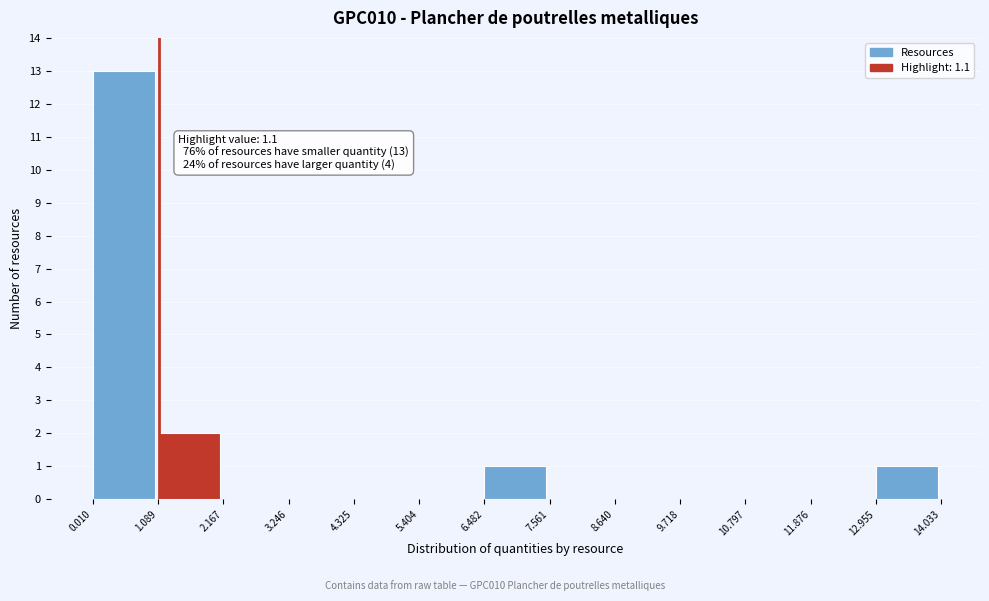

Over which range of the x-axis is the bar tallest?

0.010 to 1.089